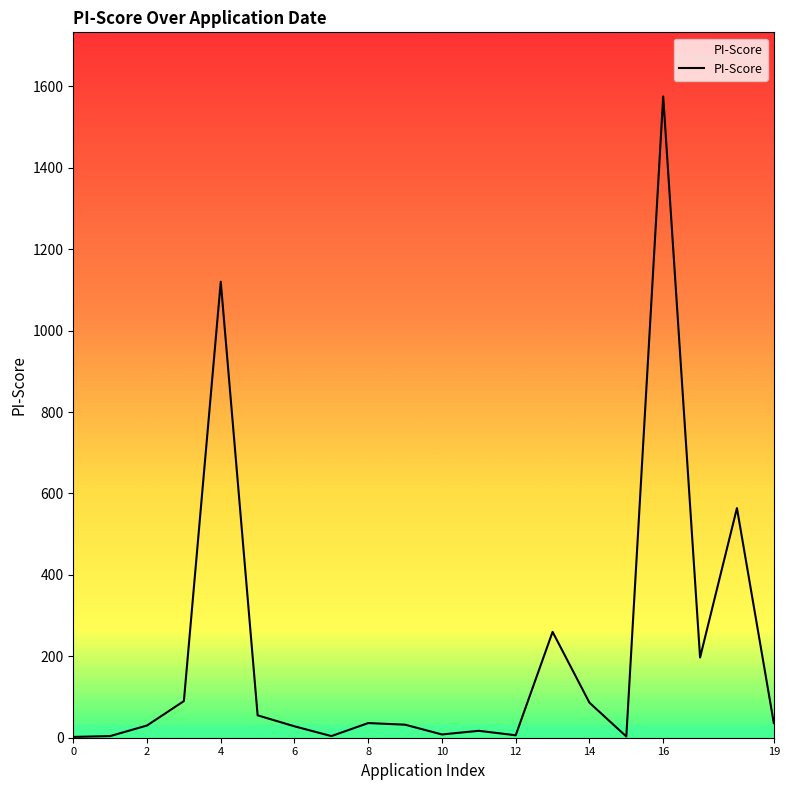

What is the greatest value displayed?

1575